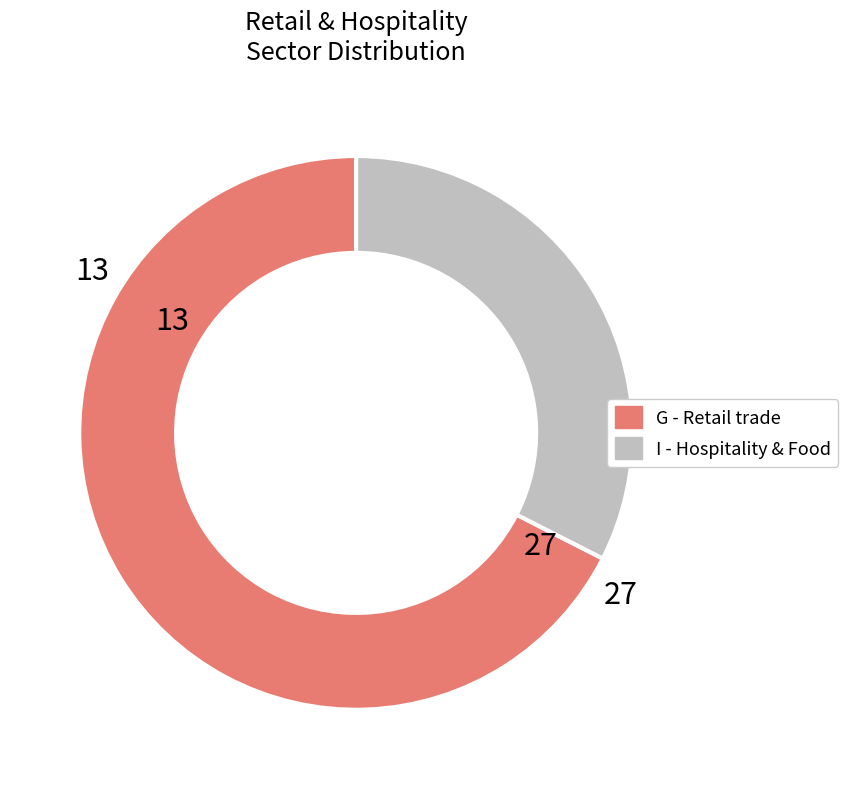

Is there a majority slice in this chart?

Yes